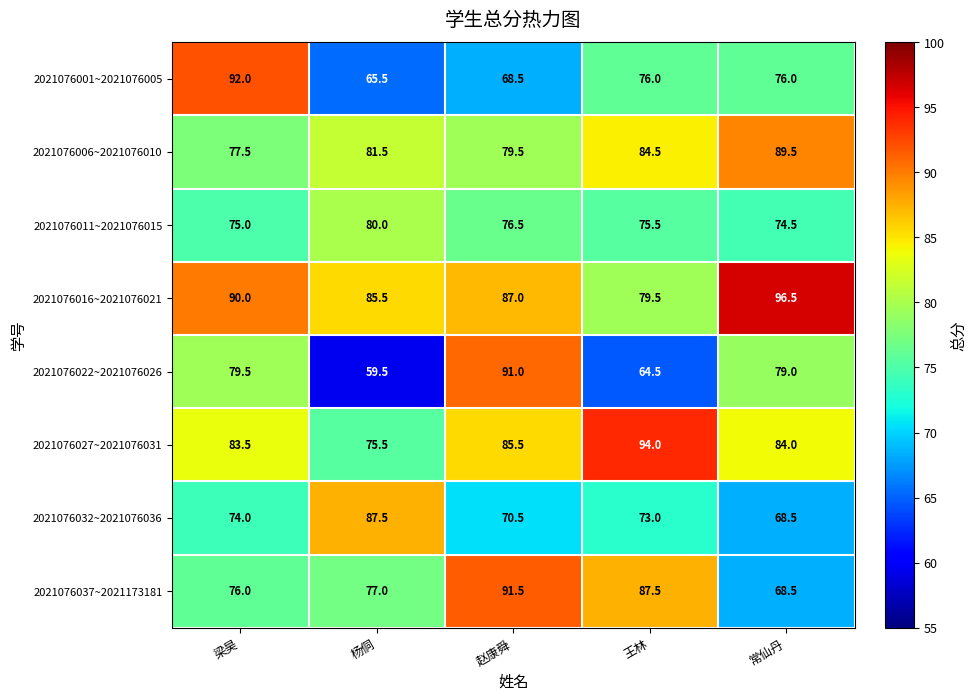

What is the approximate value of 2021076001~2021076005 at 杨侗?

65.5